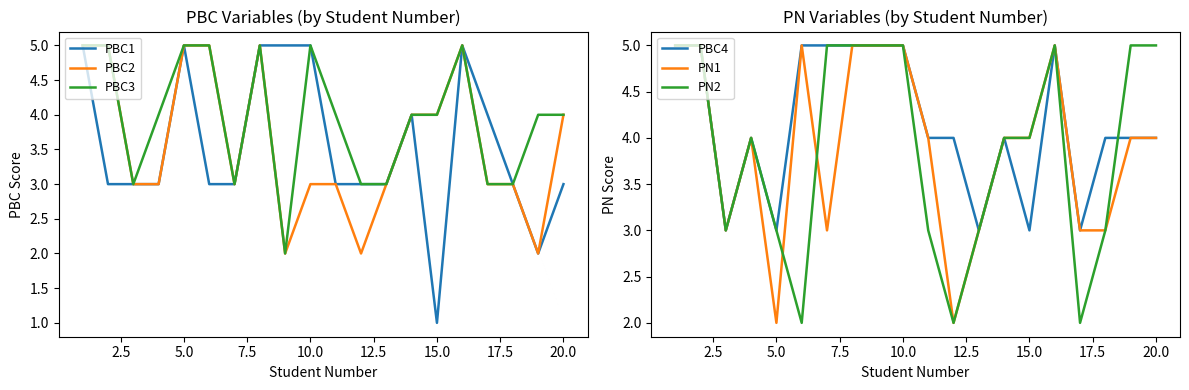

What is the lowest value of the PBC4 series?

3